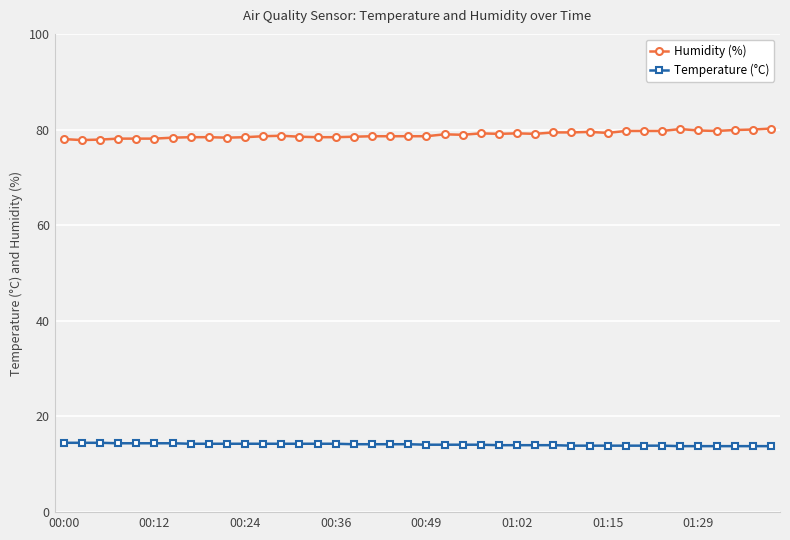

Which series has the largest total across all categories?

Humidity (%)